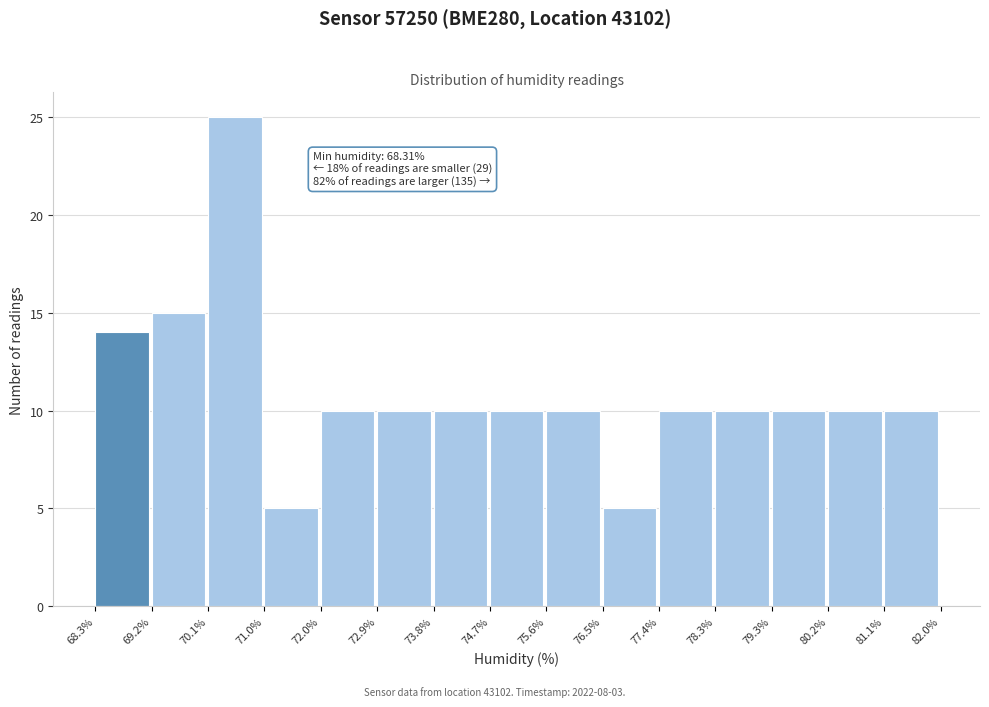

Which range on the x-axis has the tallest bar?

70.1% to 71.0%